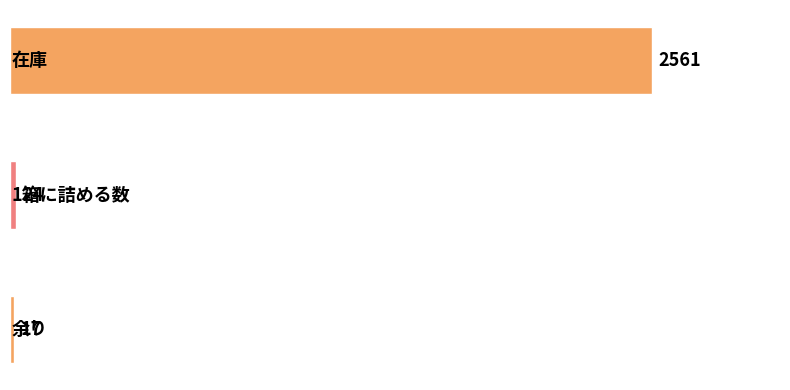

What is the greatest value displayed?

2561